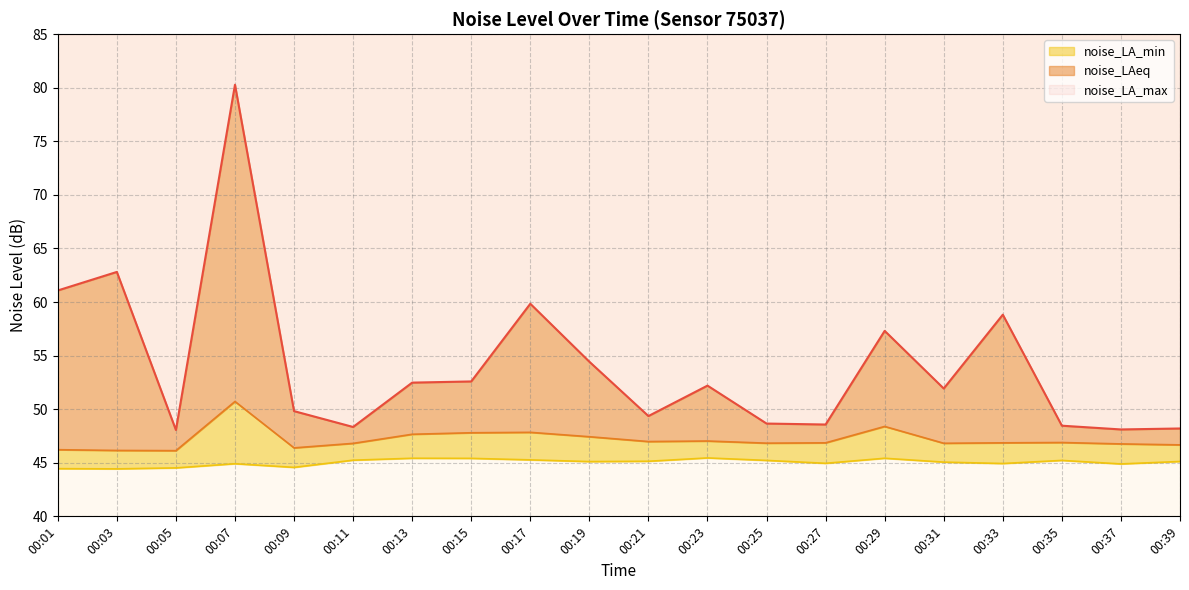

Does the chart display data point markers on the line(s)?

No